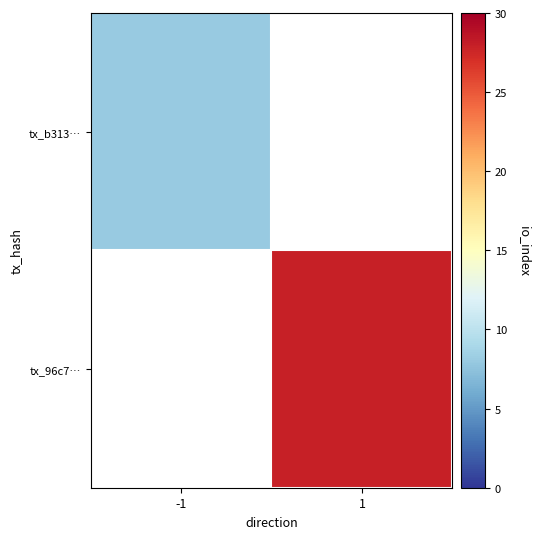

How many categories are shown in the chart?

2